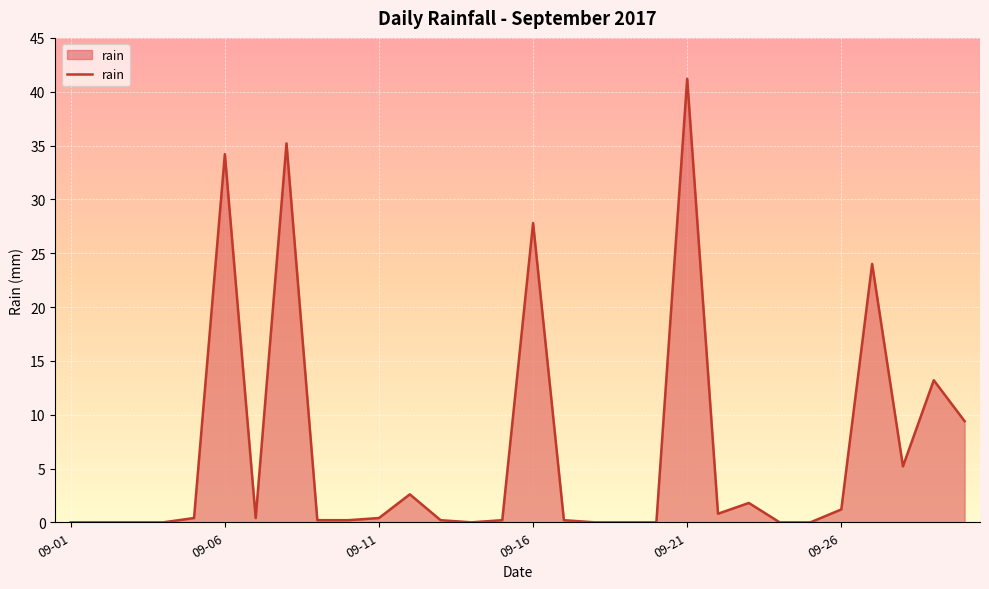

What is the difference between the maximum and minimum values?

41.2